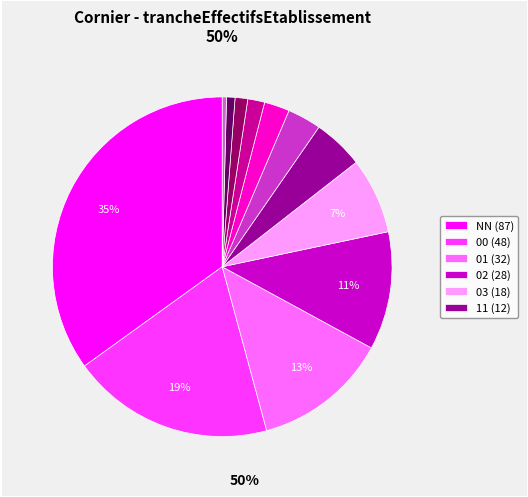

To the nearest percent, what is the average slice percentage?

8%